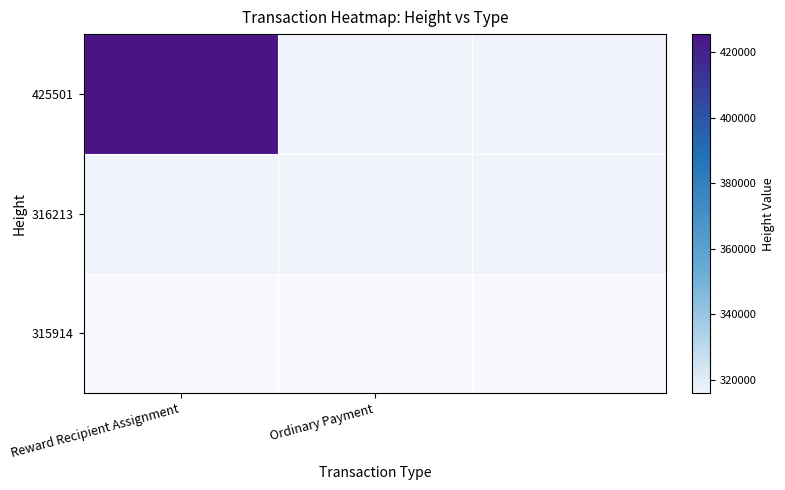

Which series has the widest spread of values?

425501